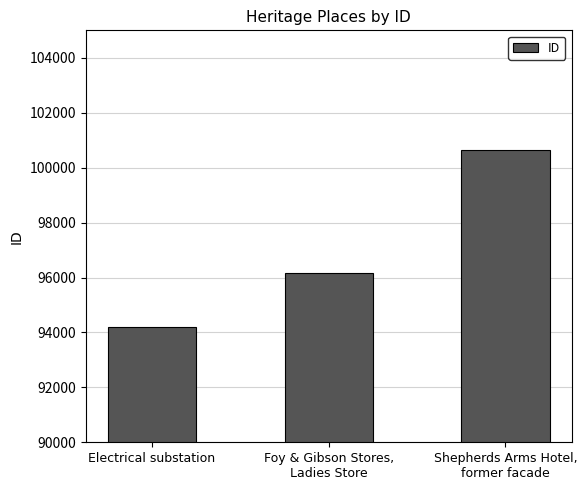

Read the value at Foy & Gibson Stores,
Ladies Store.

96174